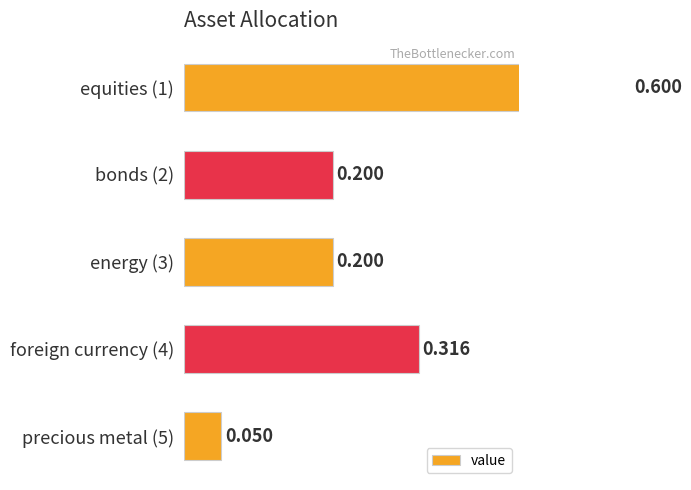

What is the value of the 2nd bar from the left?

0.2